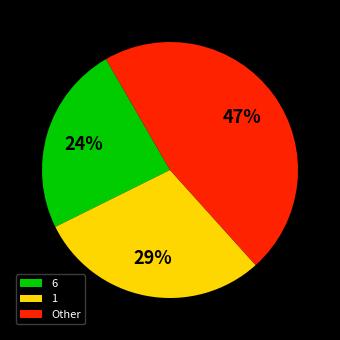

What is the ratio of the value at 6 to the value at Other?

0.5